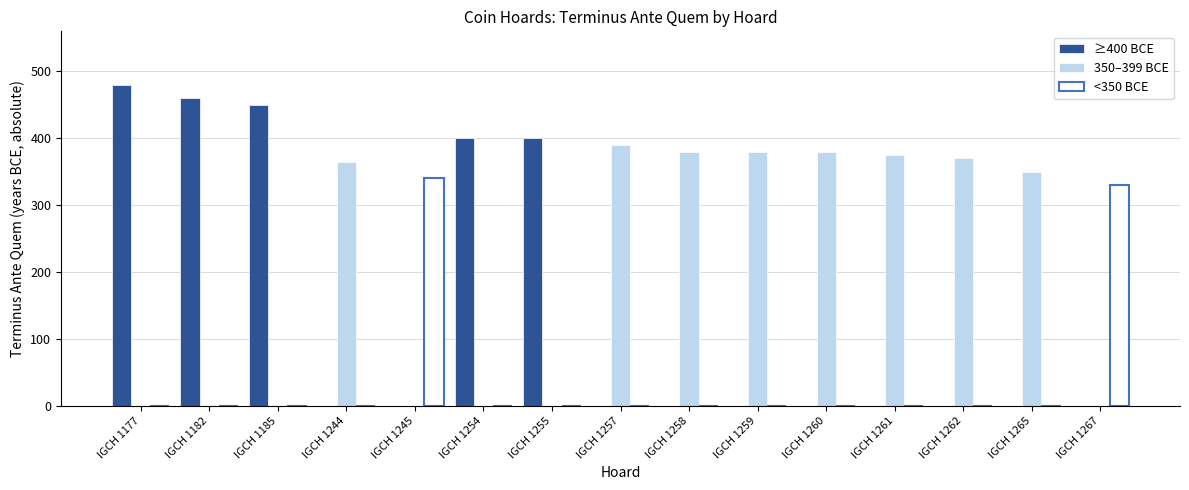

What is the total value across all series at IGCH 1255?

400